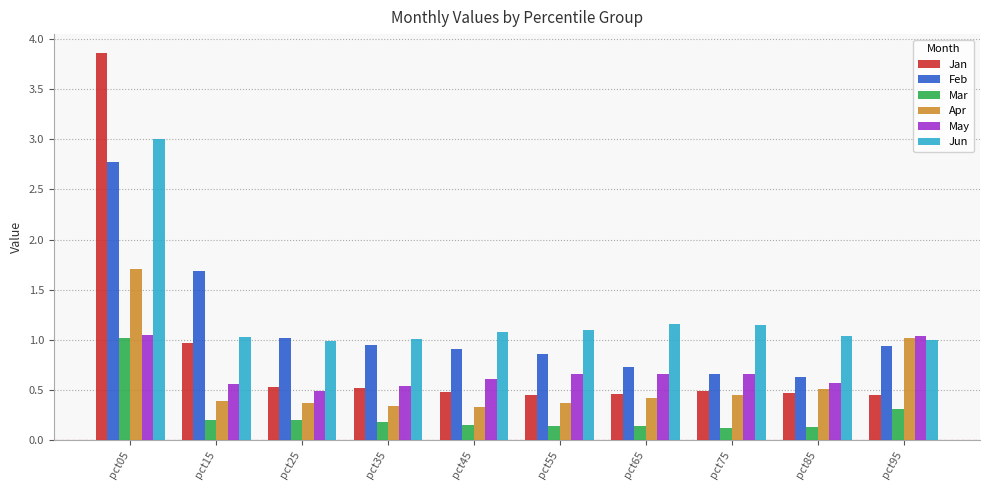

Which series has the largest range (max minus min)?

Jan